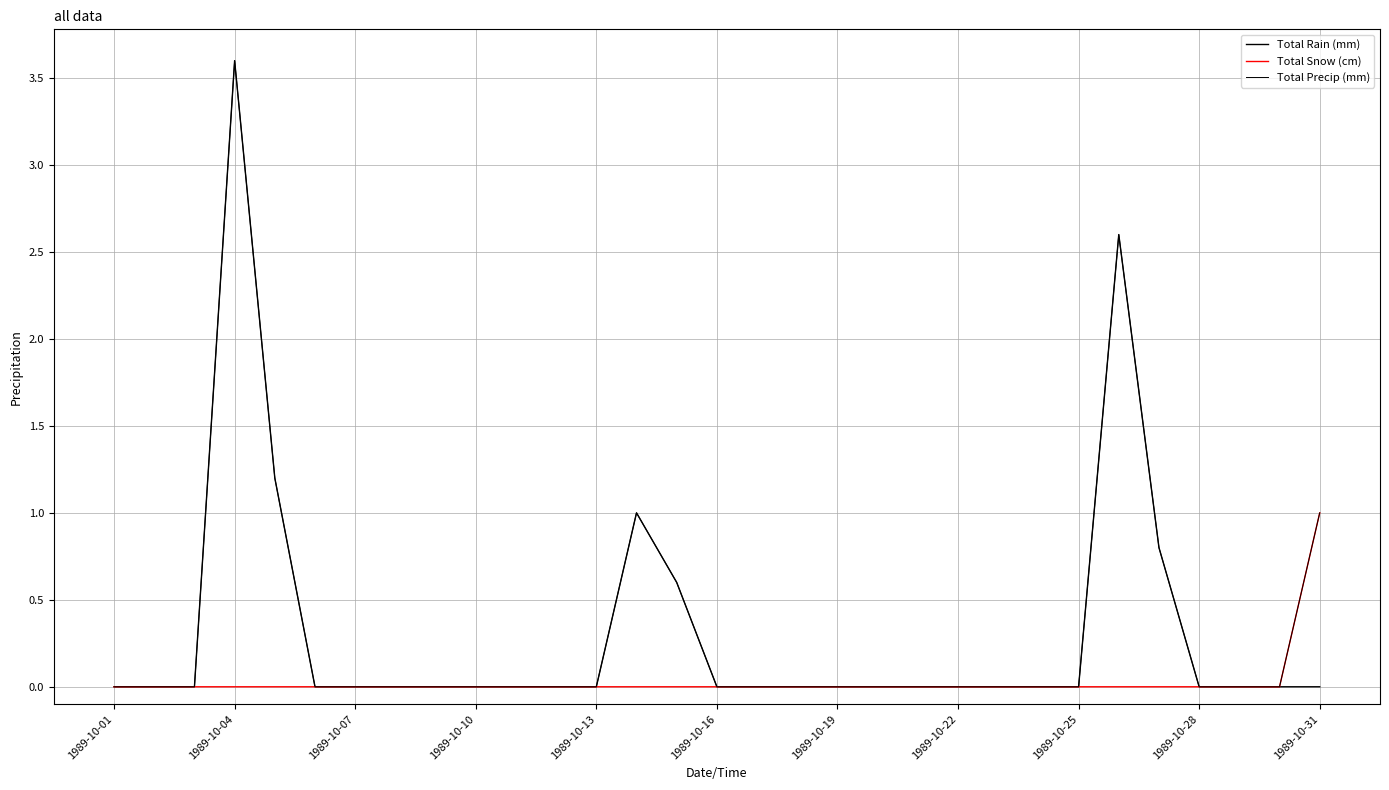

How many lines are shown in the chart?

3